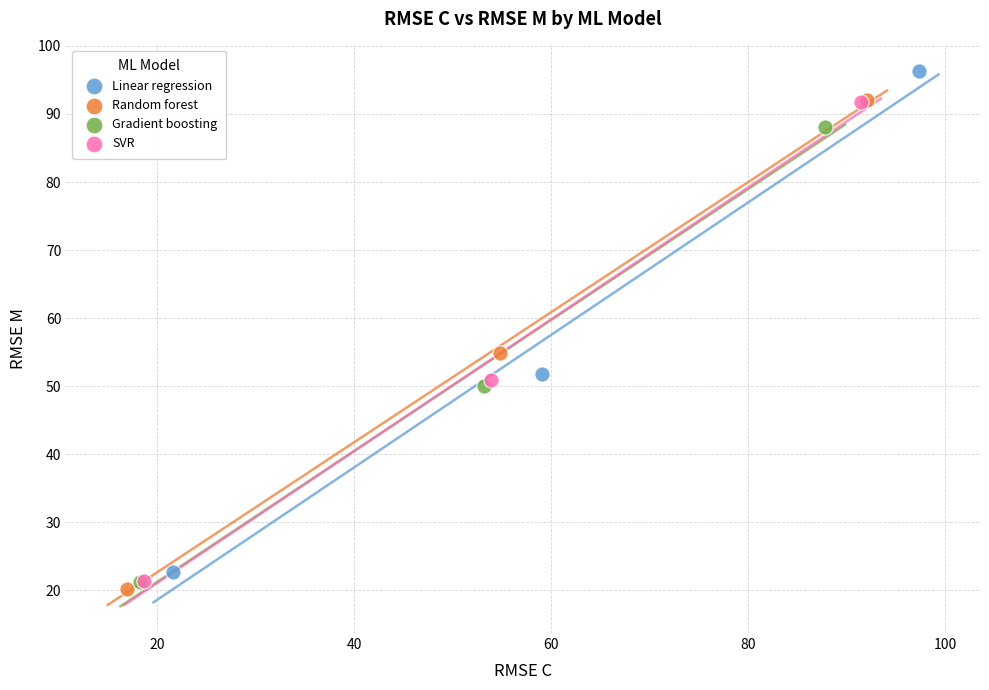

Which series has the widest spread of Y values?

Linear regression